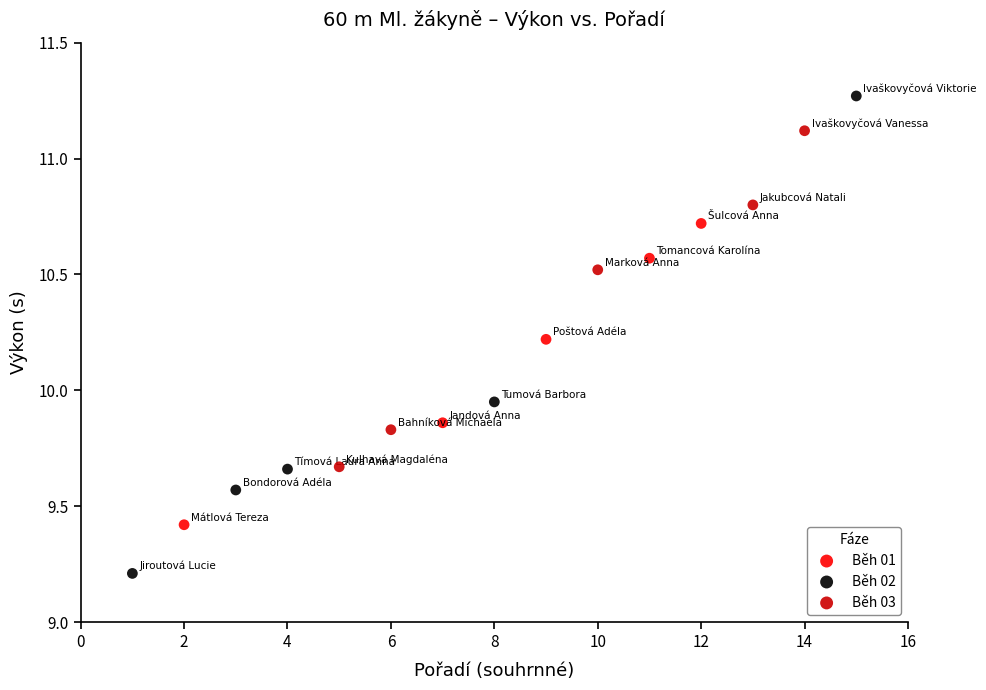

Which series has the largest Y range (max minus min)?

Běh 02